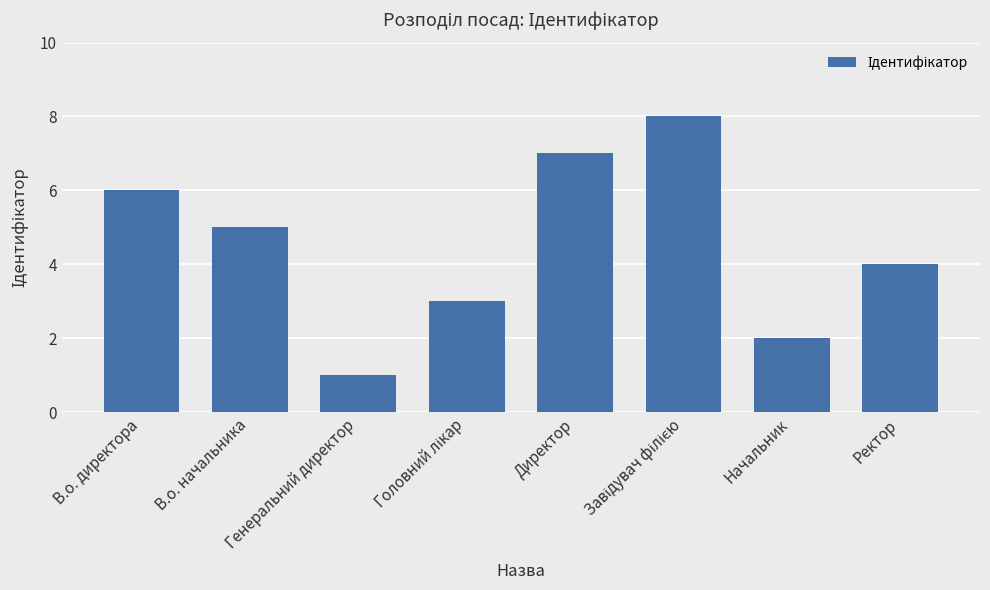

Where is the data nearest to the value 4?

Ректор